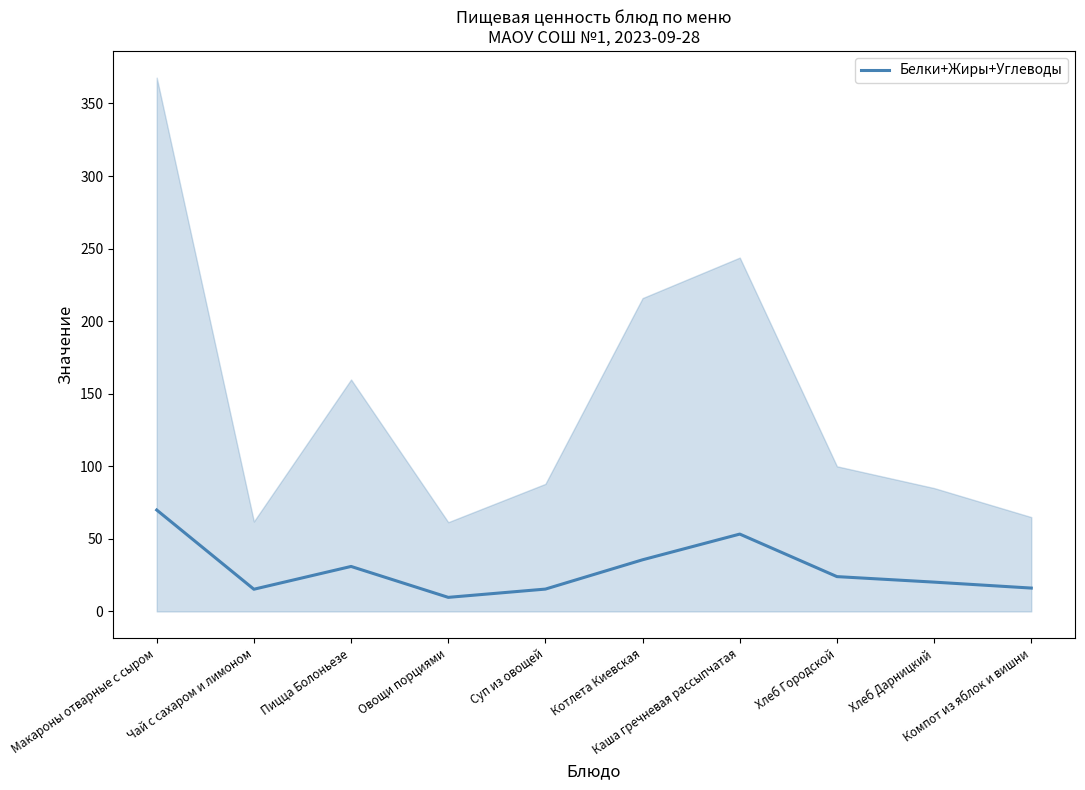

What is the minimum value shown in the chart?

9.7